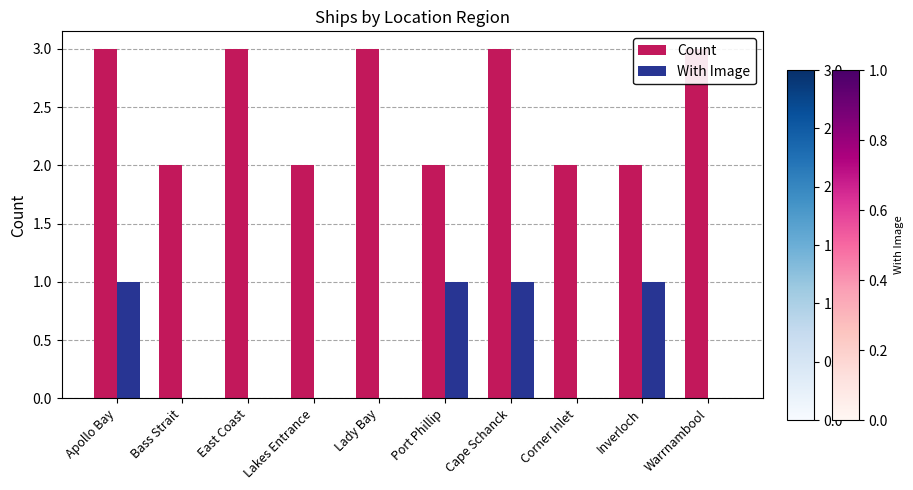

The Count series shows 5 at East Coast. True or false?

False